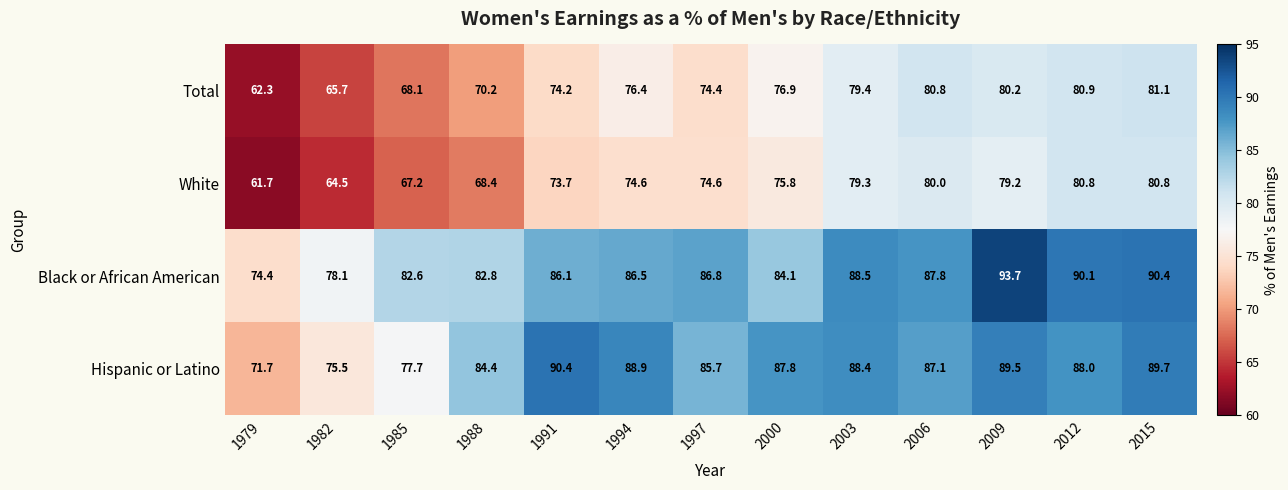

Which series has the largest total across all categories?

Black or African American